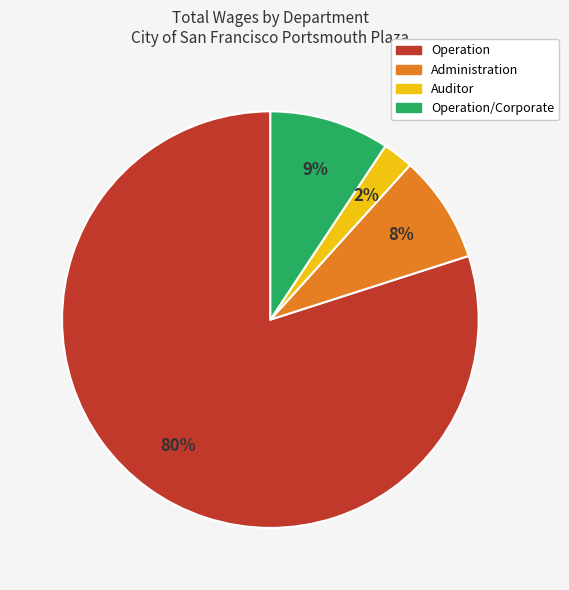

Is there any slice that represents more than half of the pie?

Yes